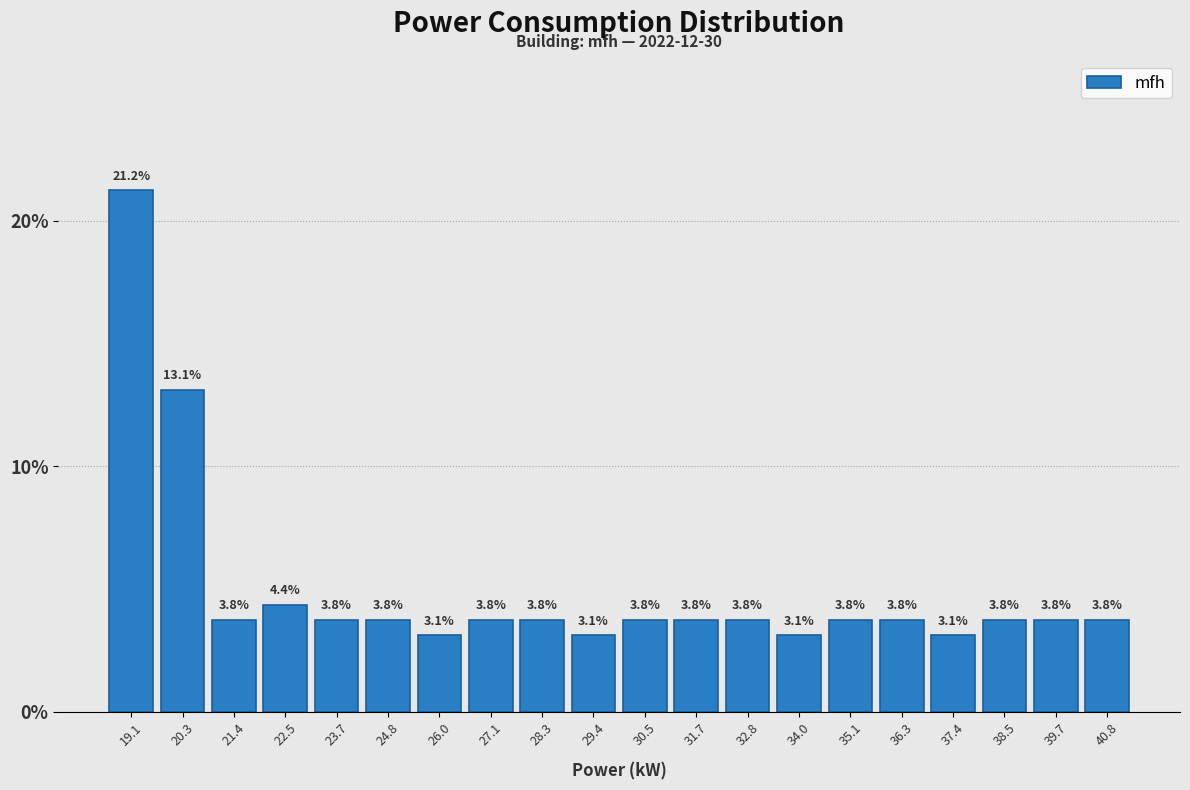

Reading left to right, transcribe this chart: for each bar, give the range it covers on the x-axis and its height. The bar edges are not printed on the chart, so give them approximately, as read against the axis.

18.6 to 19.6: 21.2
19.6 to 20.8: 13.1
20.8 to 22.0: 3.8
22.0 to 23.2: 4.4
23.2 to 24.2: 3.8
24.2 to 25.4: 3.8
25.4 to 26.6: 3.1
26.6 to 27.6: 3.8
27.6 to 28.8: 3.8
28.8 to 30.0: 3.1
30.0 to 31.2: 3.8
31.2 to 32.2: 3.8
32.2 to 33.4: 3.8
33.4 to 34.6: 3.1
34.6 to 35.6: 3.8
35.6 to 36.8: 3.8
36.8 to 38.0: 3.1
38.0 to 39.2: 3.8
39.2 to 40.2: 3.8
40.2 to 41.4: 3.8